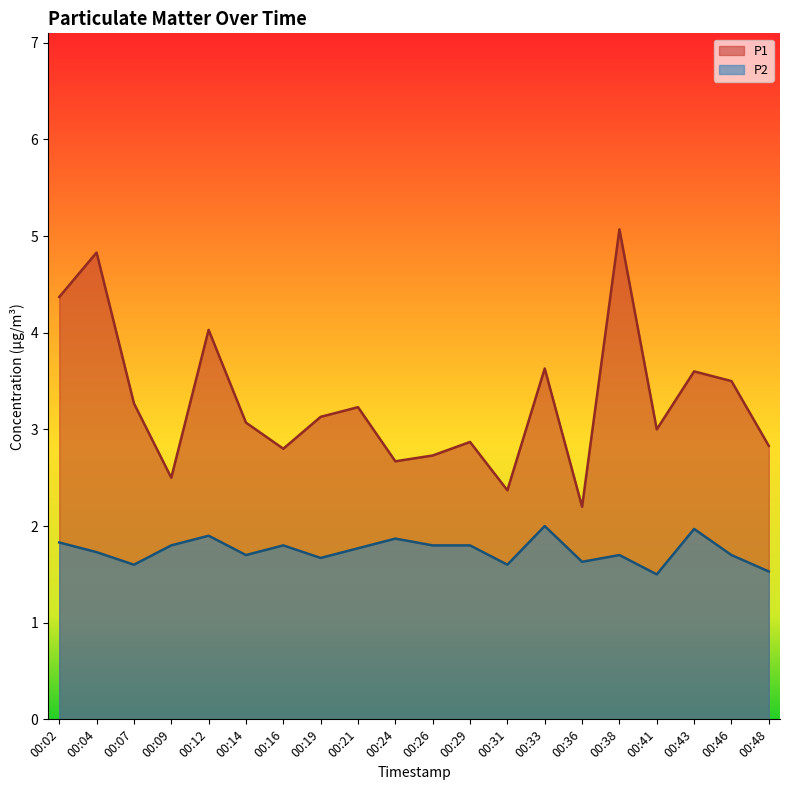

Is the value of P1 at 00:07 greater than the value of P2 at 00:02?

Yes